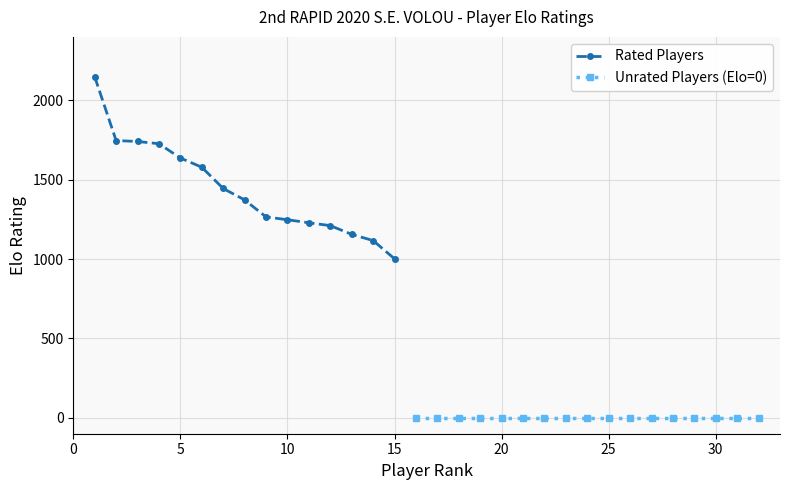

What is the highest value of the Rated Players series?

2149